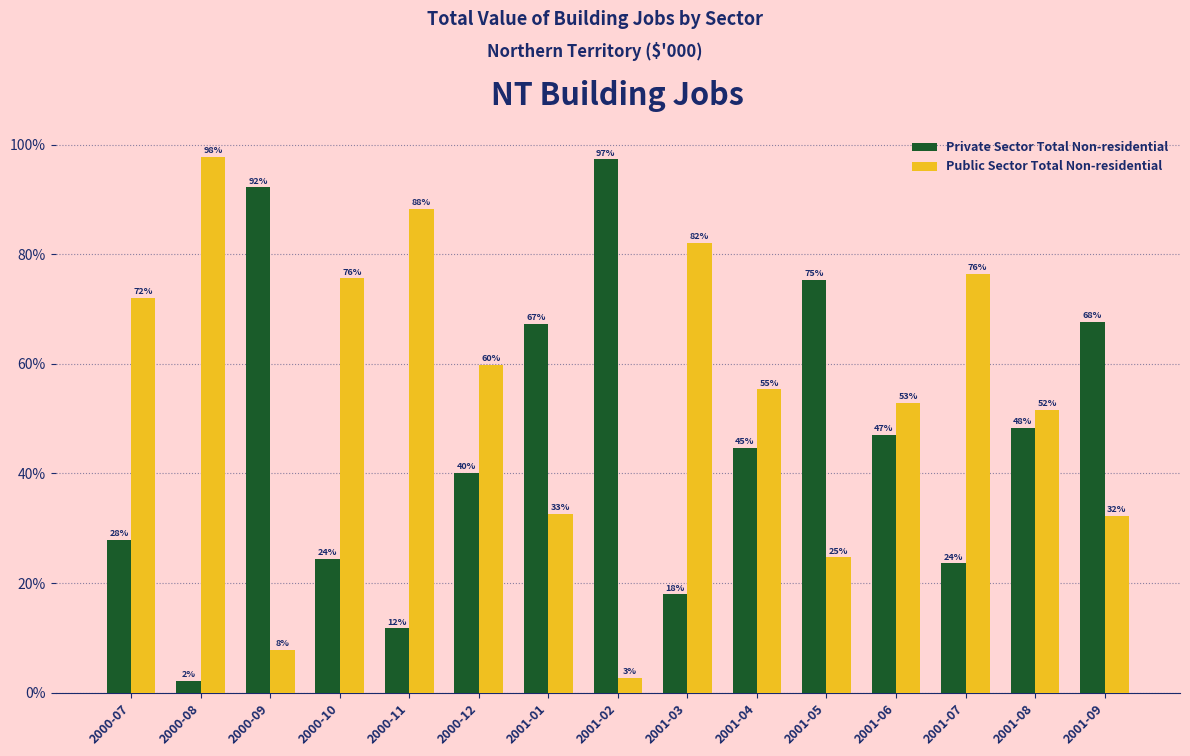

What is the label of the 10th bar from the right?

2000-12